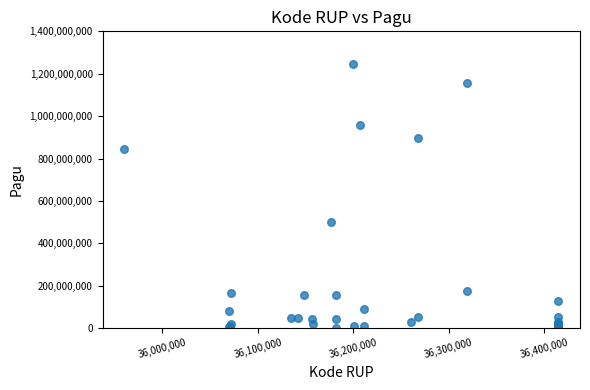

What Y value in the scatter plot is closest to 622840000?

499932000